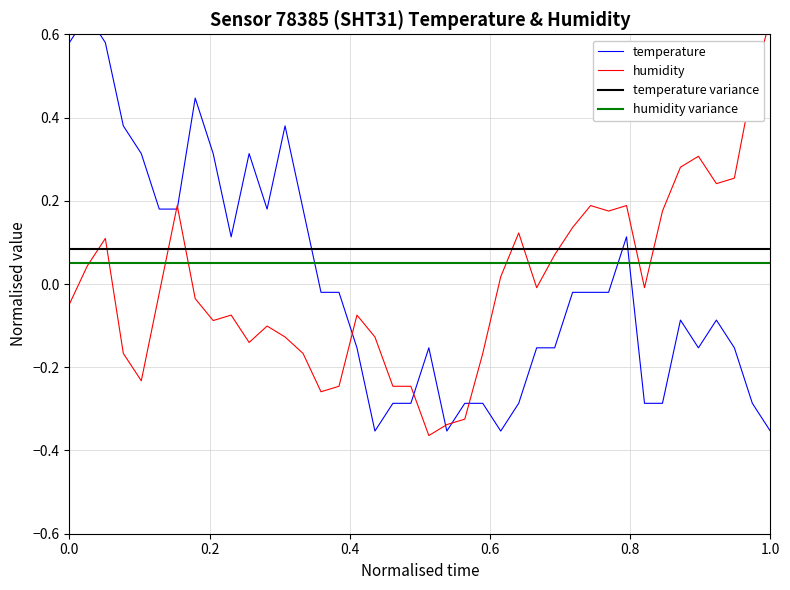

True or false: temperature variance and humidity variance intersect in this chart.

False